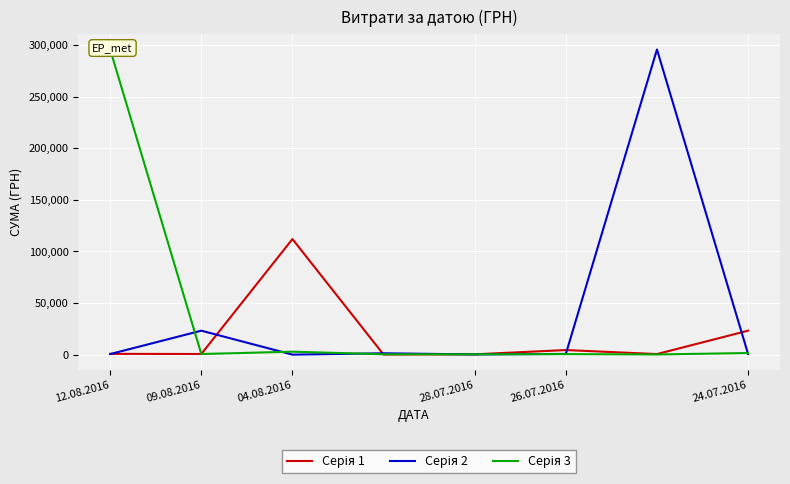

What is the value of the Серія 1 point at the 3rd from the left?

111990.4